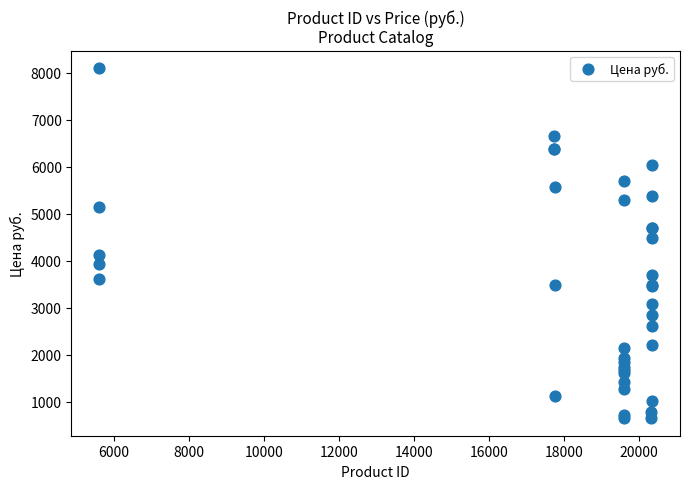

What Y value in the scatter plot is closest to 4373?

4490.0